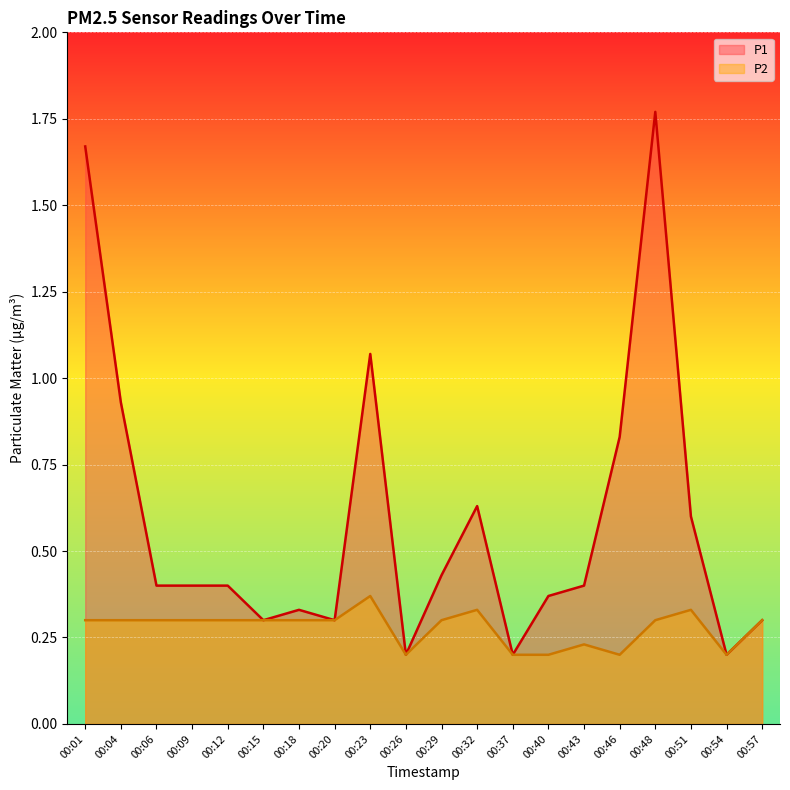

What is the average value of the P1 series?

0.6